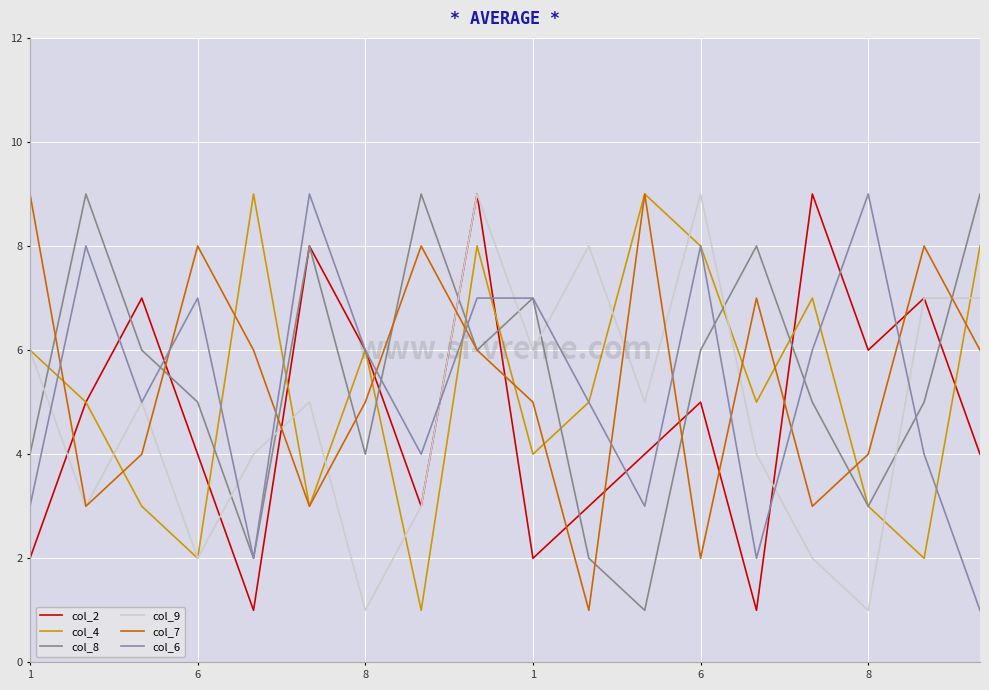

Does the chart have visible grid lines?

Yes